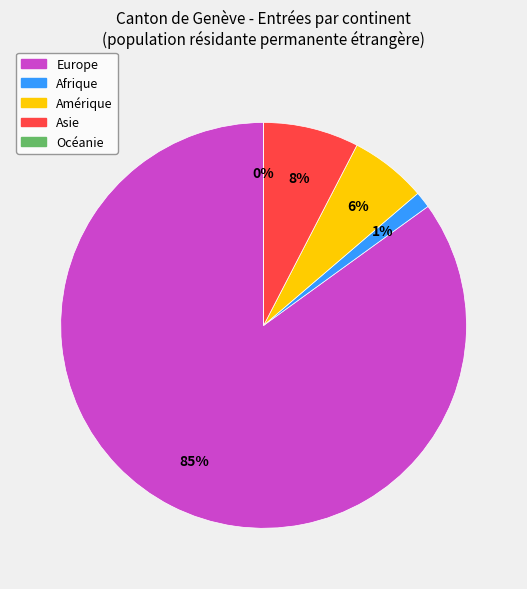

Which category accounts for the majority?

Europe